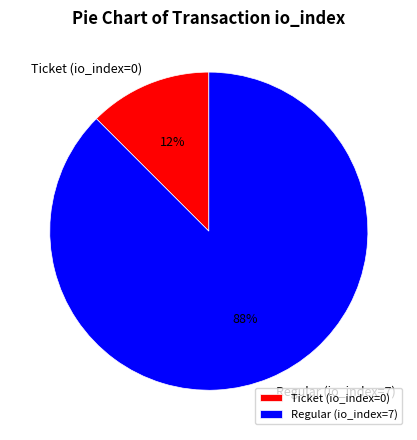

Combined, do Regular (io_index=7) and Ticket (io_index=0) account for over 50%?

Yes